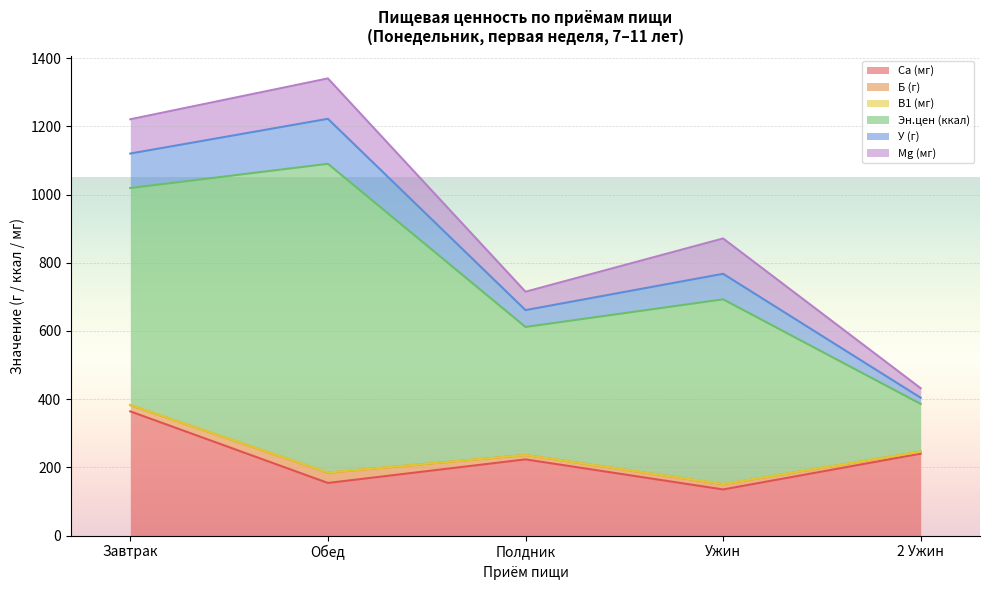

Which series has the widest spread of values?

Эн.цен (ккал)